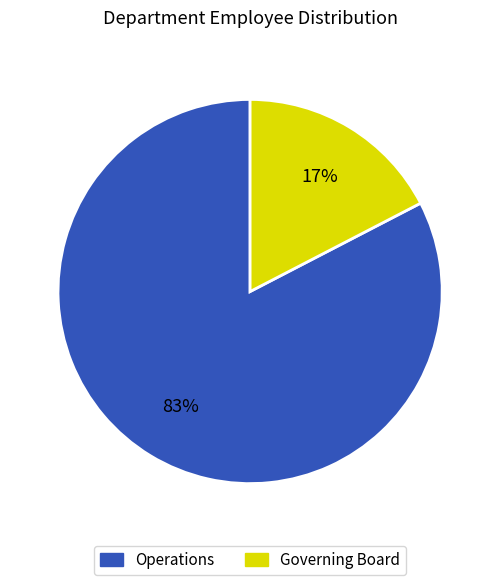

True or false: Operations accounts for 77% of the total.

False